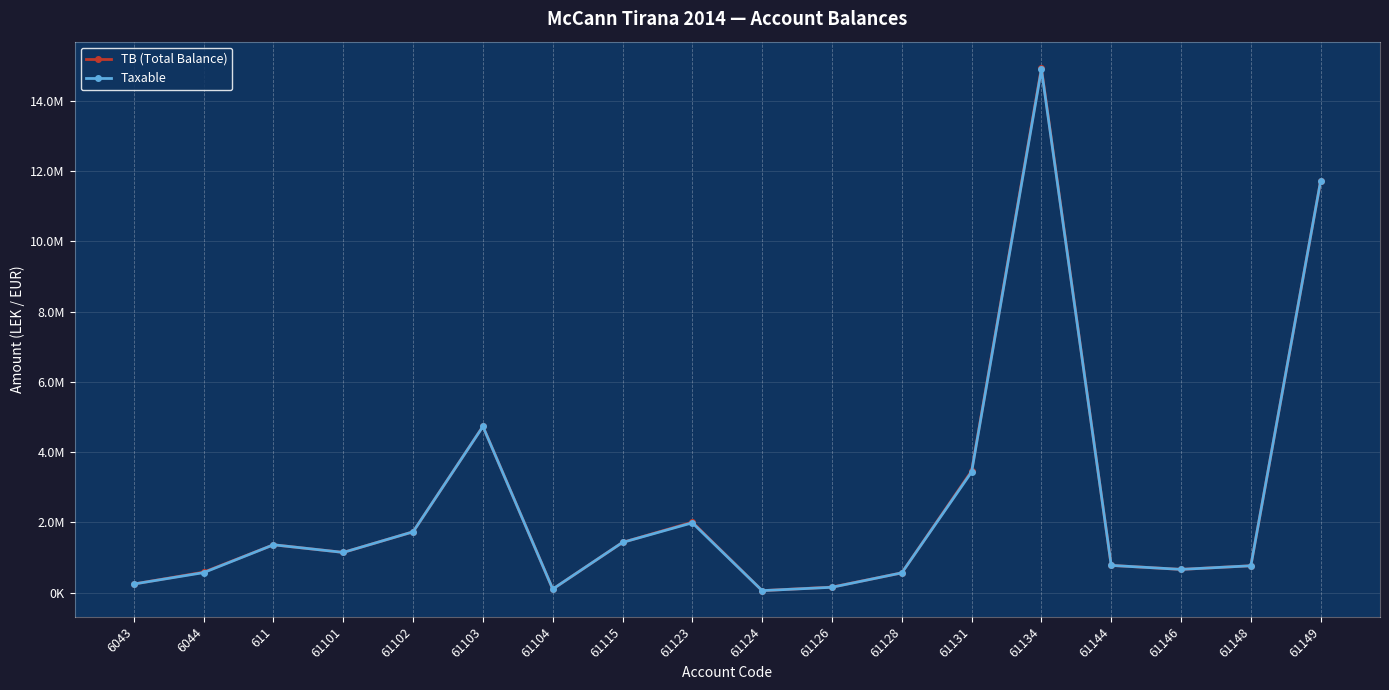

Is this an area chart (filled region under the line)?

No